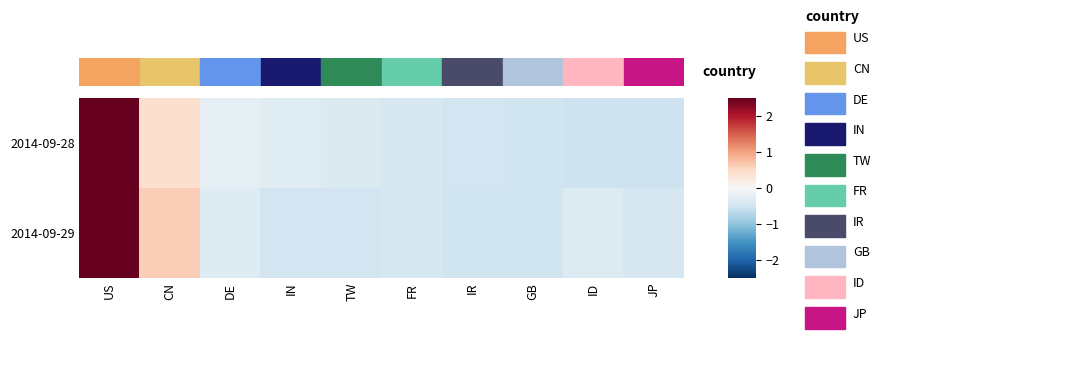

What is the minimum value shown in the chart?

-0.5